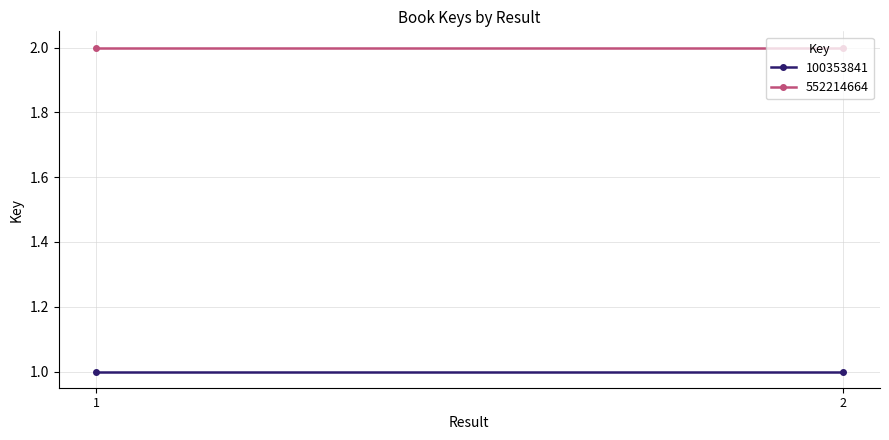

Is it true that 552214664 equals 3 at 1?

False